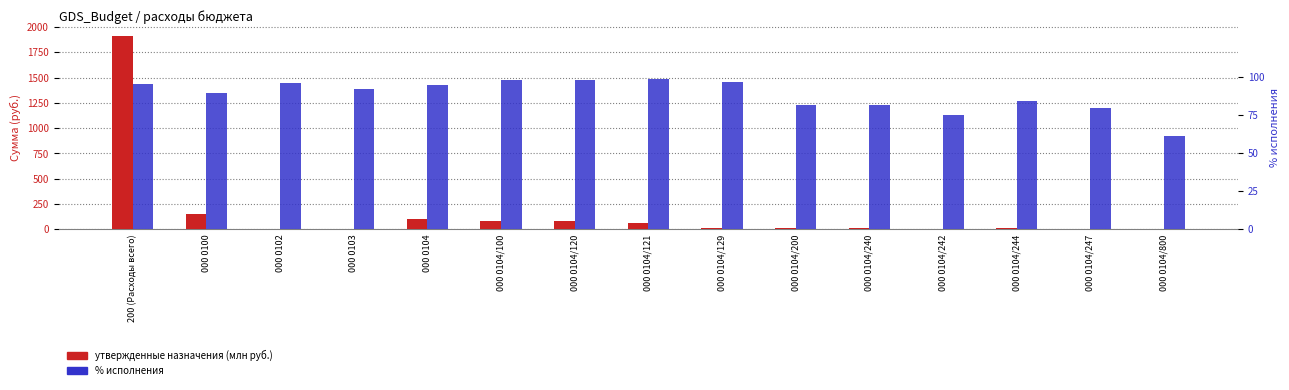

Which has a higher value, 000 0100 or 000 0104?

000 0100